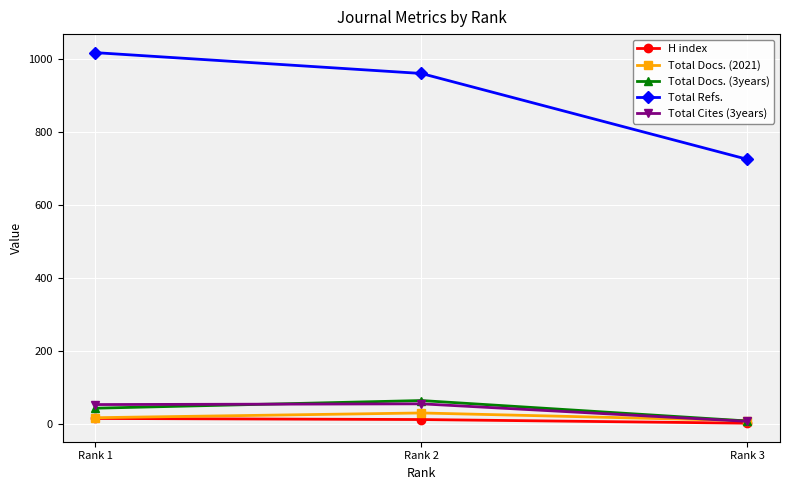

Which series changed the most between Rank 1 and Rank 3?

Total Refs.